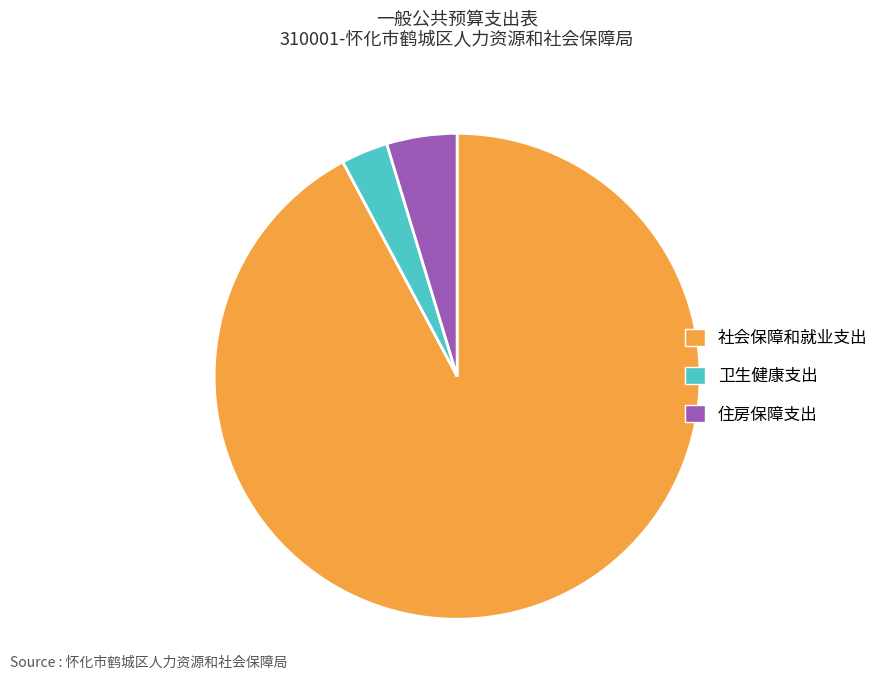

The 社会保障和就业支出 slice represents 82% of the pie. True or false?

False